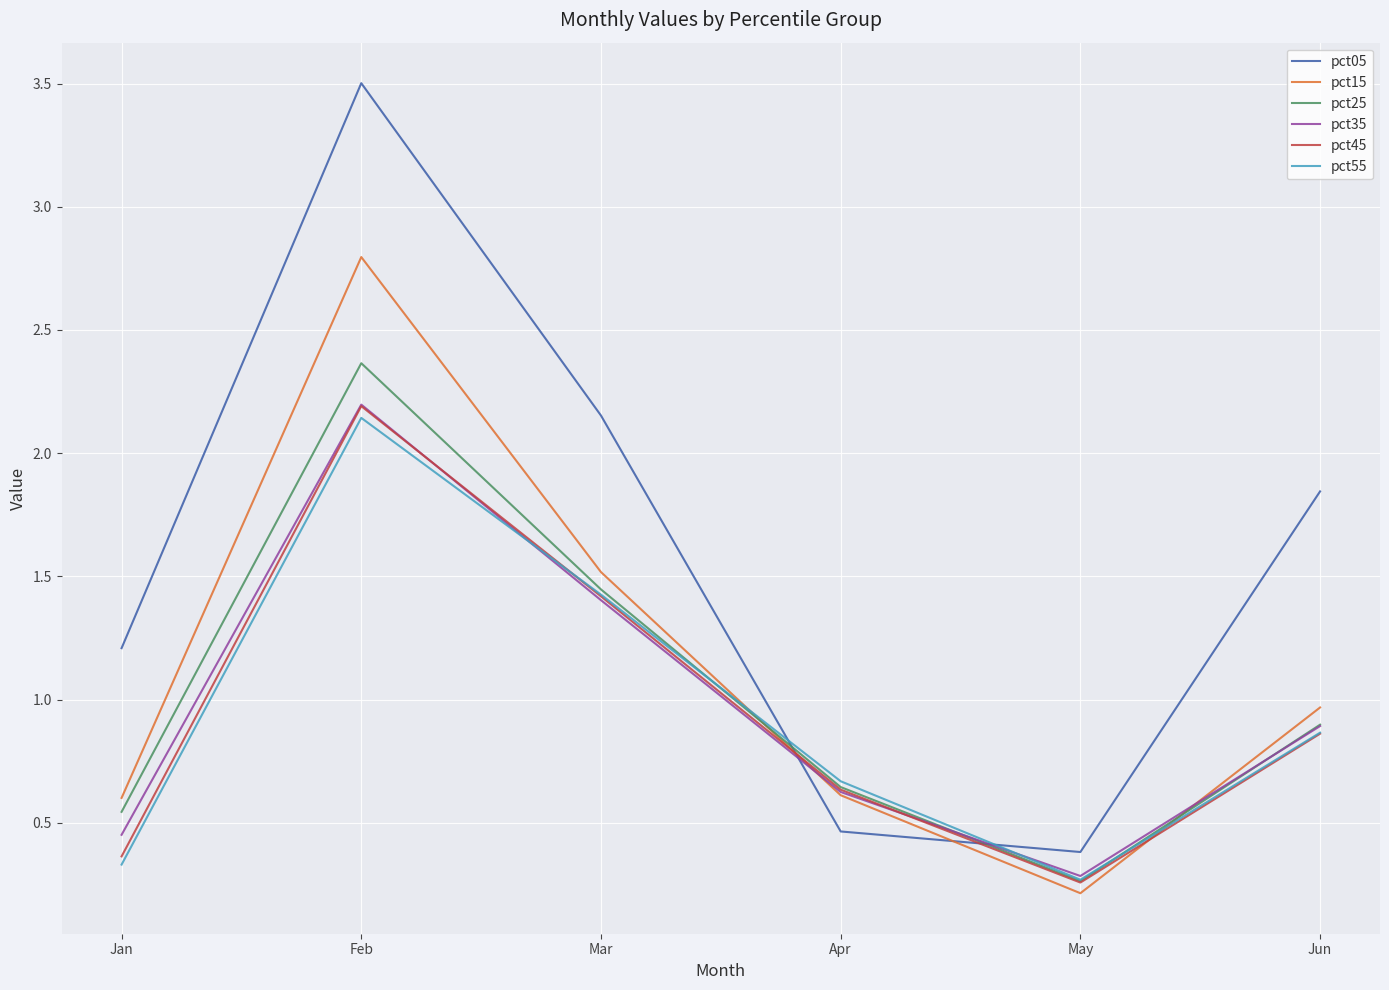

Which series has the widest spread of values?

pct05